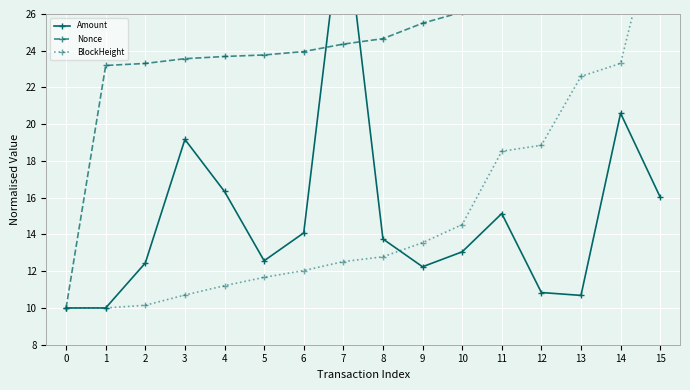

What is the maximum value shown in the chart?

32.0